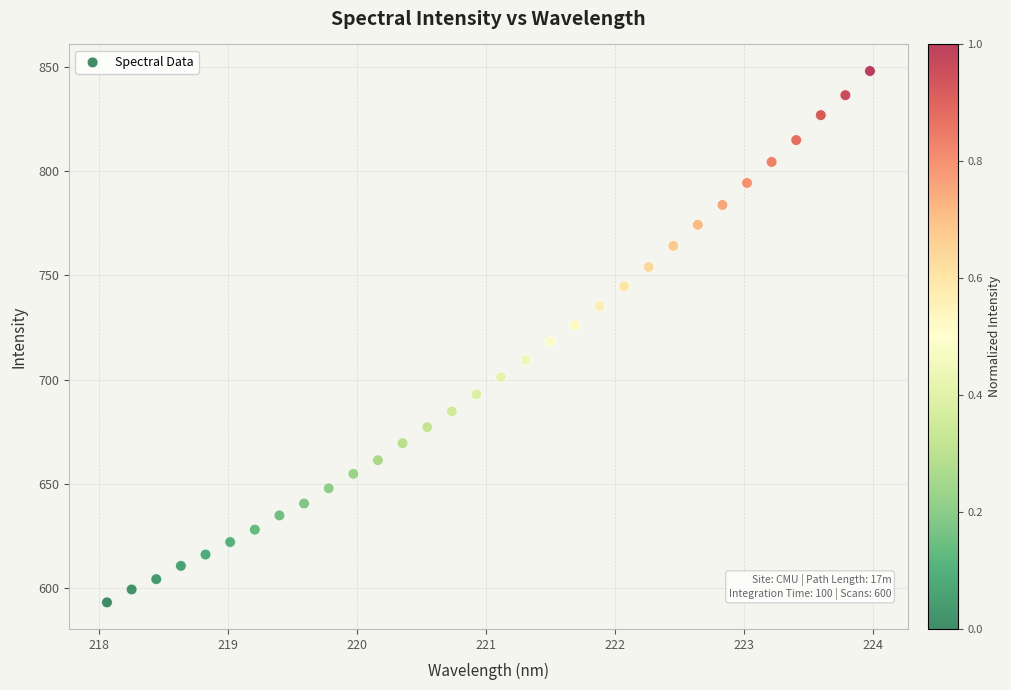

What is the range of X values (max minus min)?

5.9